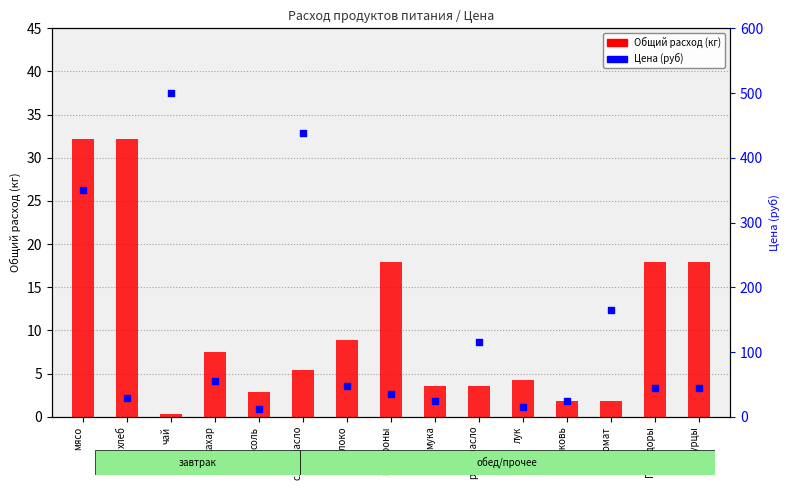

What are all the series names shown in the legend?

Общий расход (кг), Цена (руб)